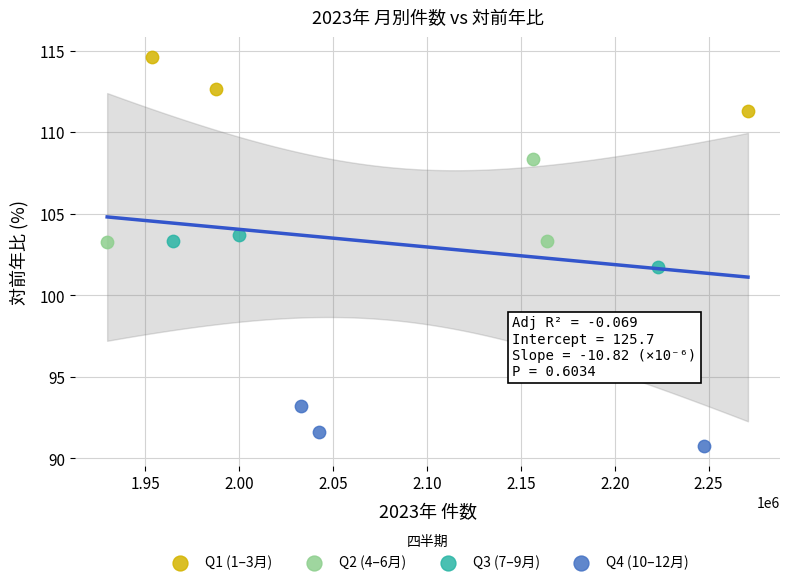

Which series contains the lowest Y value?

Q4 (10–12月)